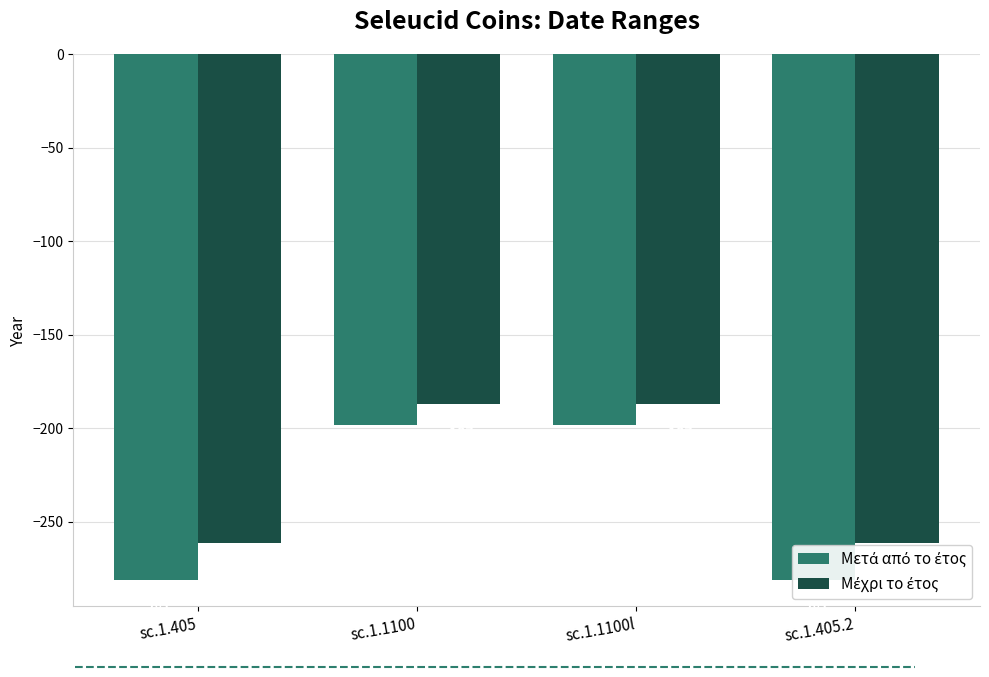

True or false: Μετά από το έτος has a value of -296 at sc.1.1100l.

False